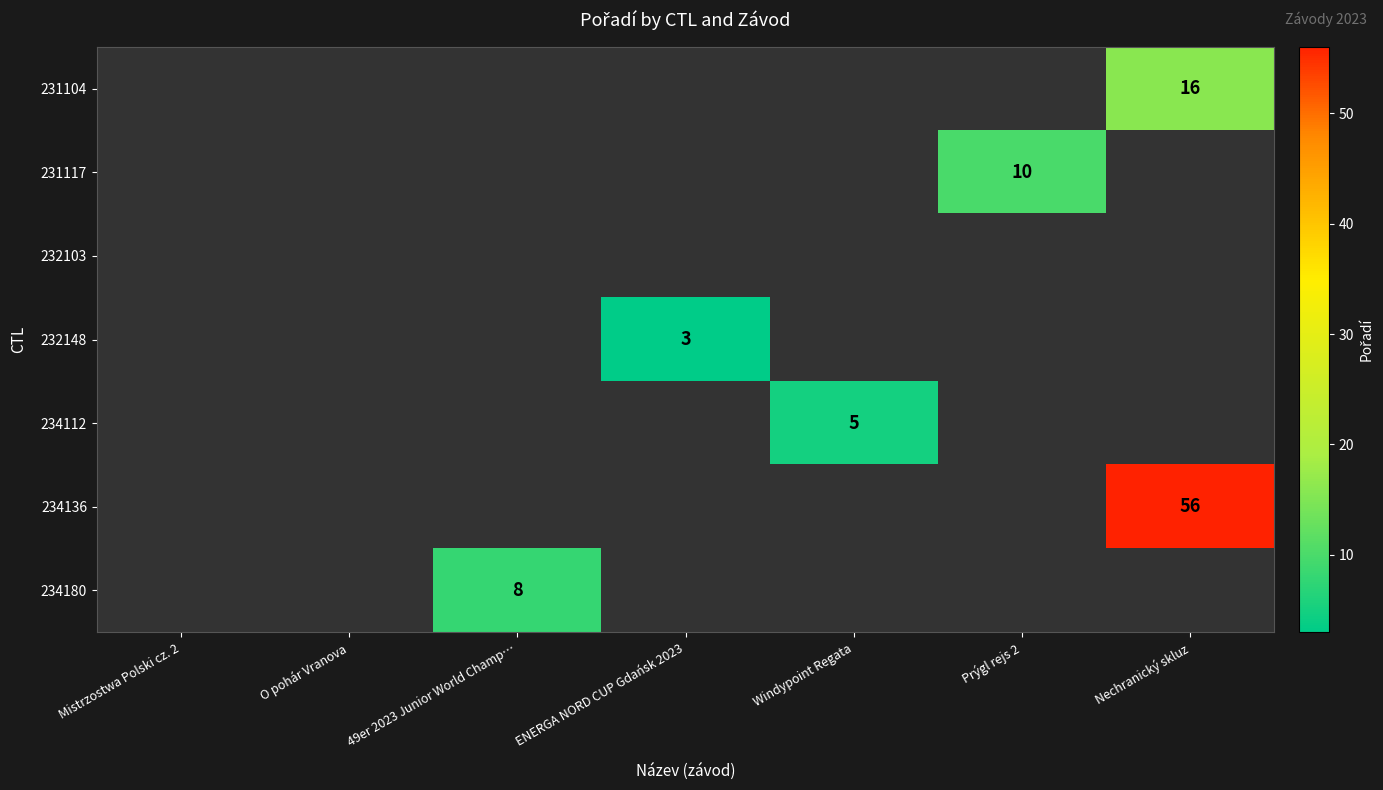

How many data points does each series have?

7